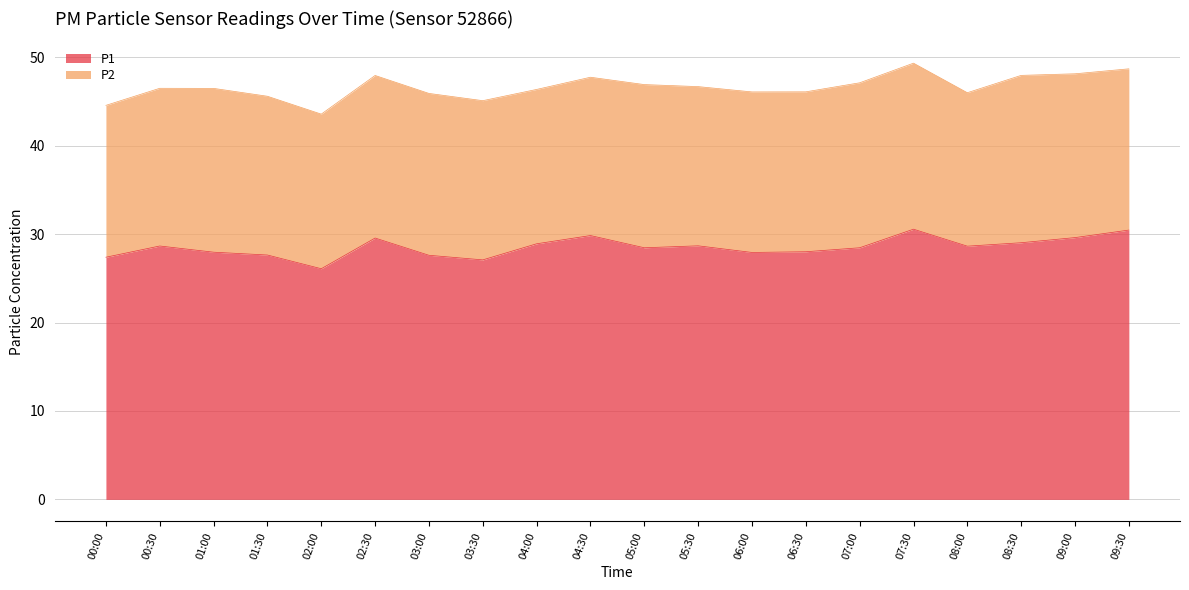

Rank the categories by value from highest to lowest.

07:30, 09:30, 04:30, 09:00, 02:30, 08:30, 04:00, 05:30, 00:30, 08:00, 05:00, 07:00, 06:30, 01:00, 06:00, 01:30, 03:00, 00:00, 03:30, 02:00